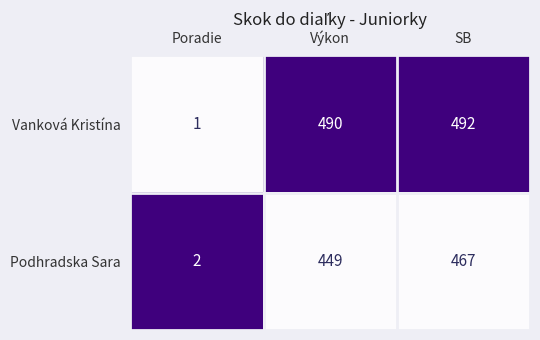

Rank the series at Poradie from highest to lowest value.

Podhradska Sara, Vanková Kristína